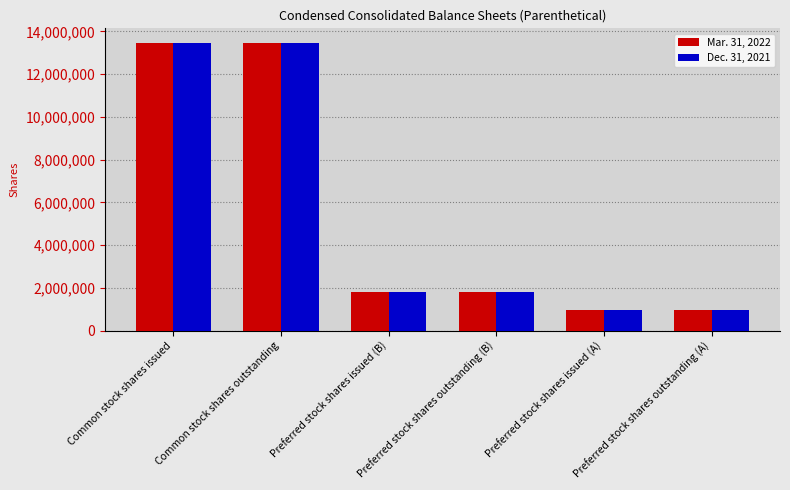

What position from the right is Preferred stock shares outstanding (B)?

3